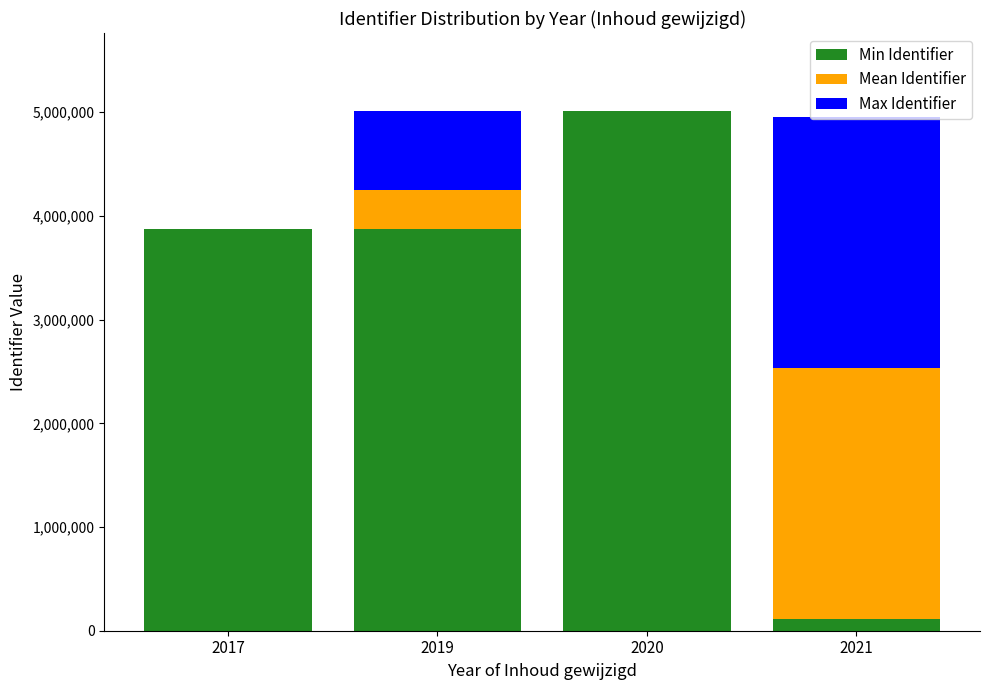

What is the sum of all Min Identifier values?

12881071